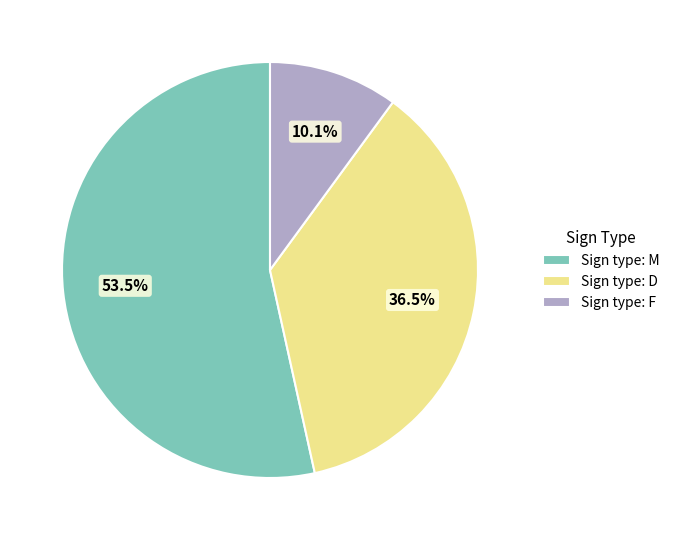

Does Sign type: M represent more than half of the total?

Yes